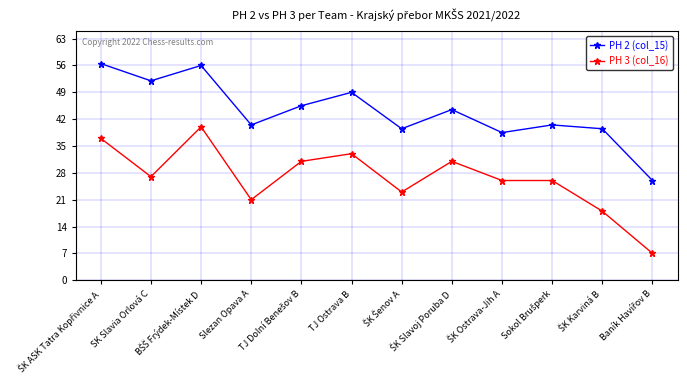

What is the minimum value shown in the chart?

7.0